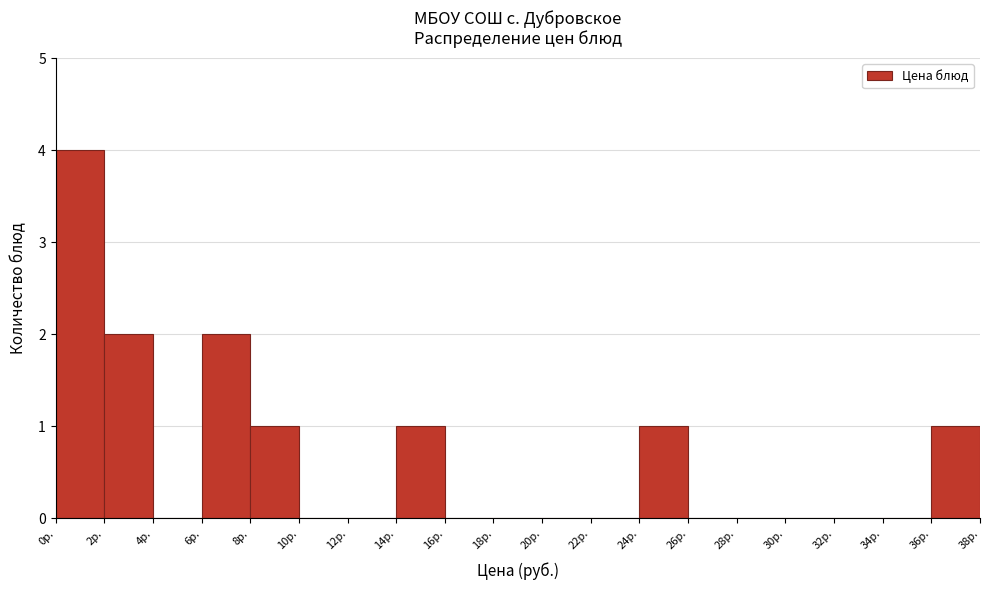

Over which range of the x-axis is the bar tallest?

0 to 2